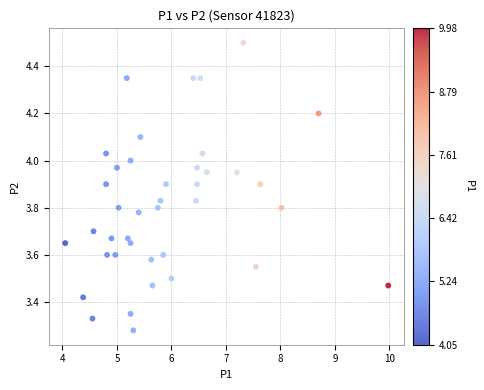

What is the range of X values (max minus min)?

5.9